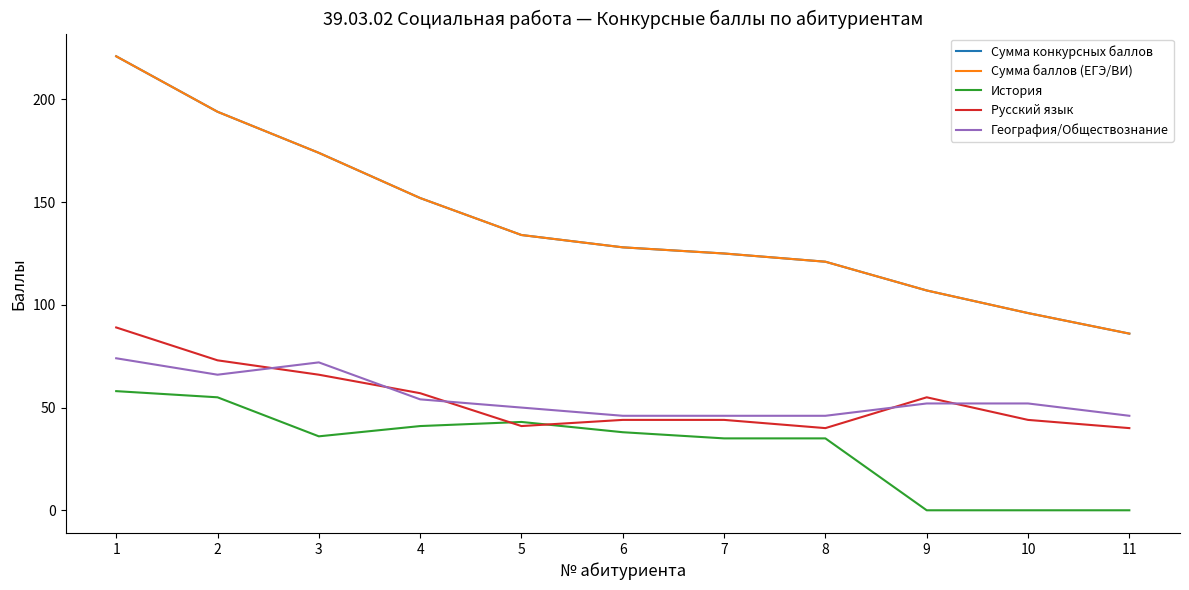

Does the chart display data point markers on the line(s)?

No